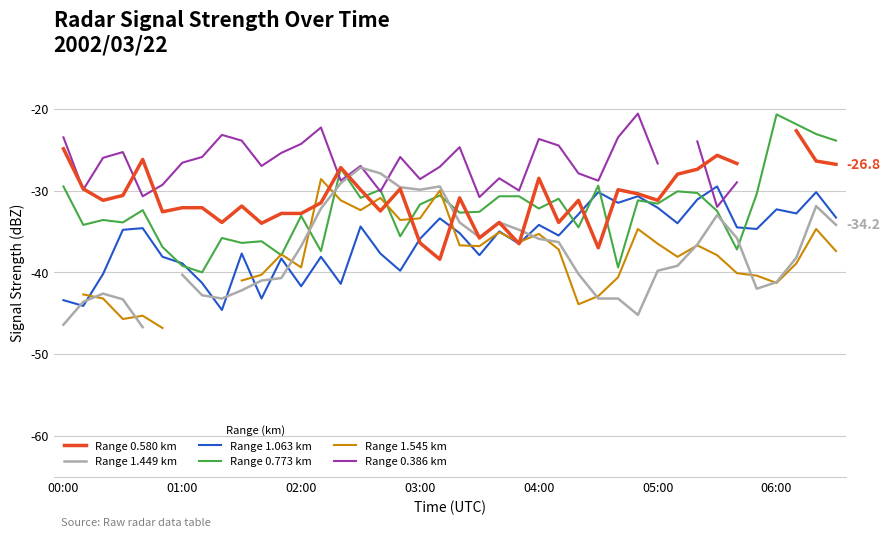

True or false: Range 0.773 km has more than 1 interior local peaks.

True